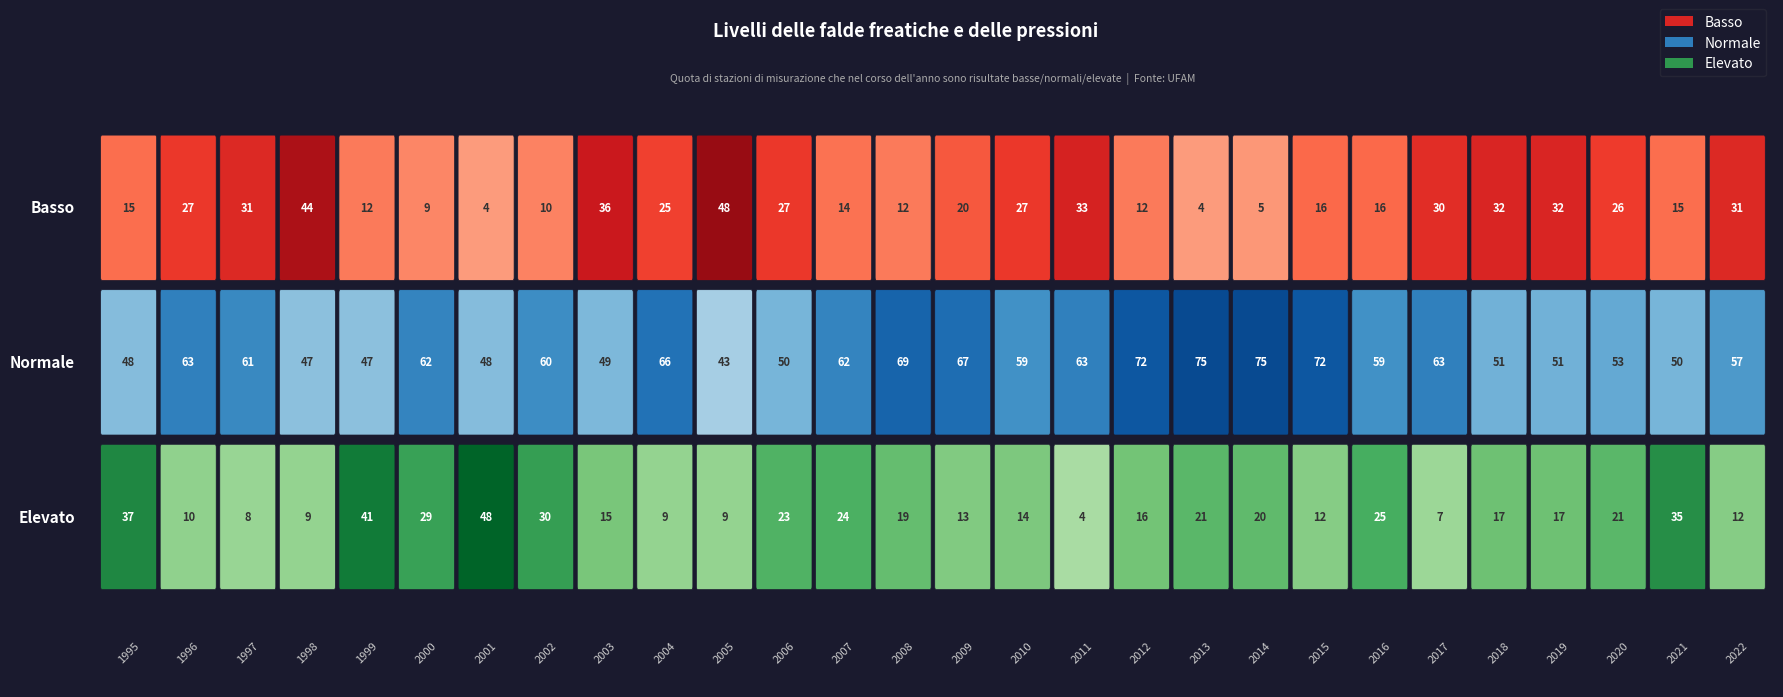

The value of Normale at 1998 is 47. True or false?

True